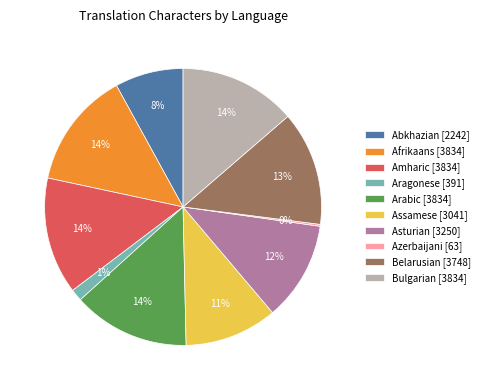

Does any single category account for the majority?

No